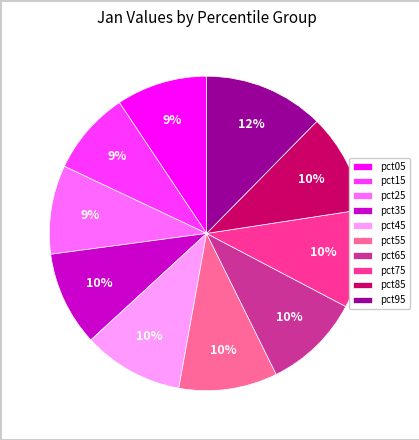

Does any single category account for the majority?

No